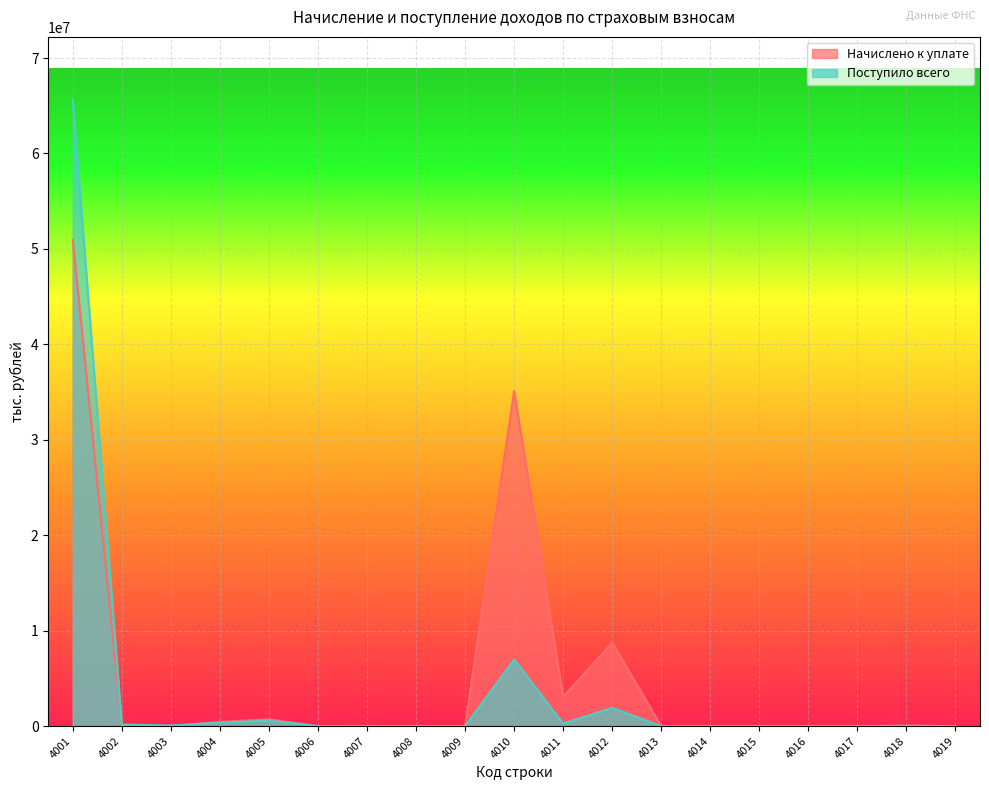

How many lines are shown in the chart?

2